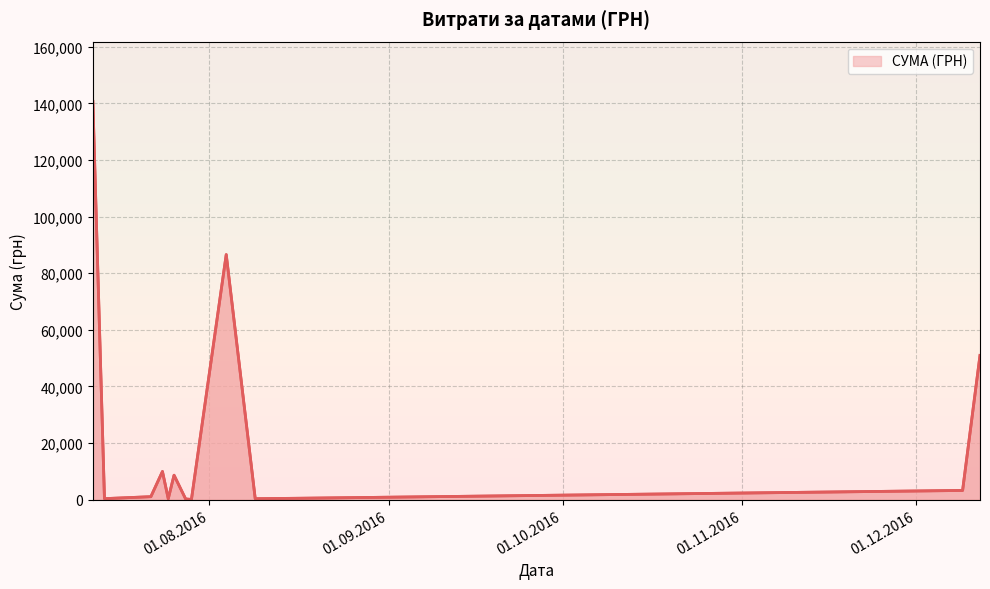

What is the sum of all values?

303238.4